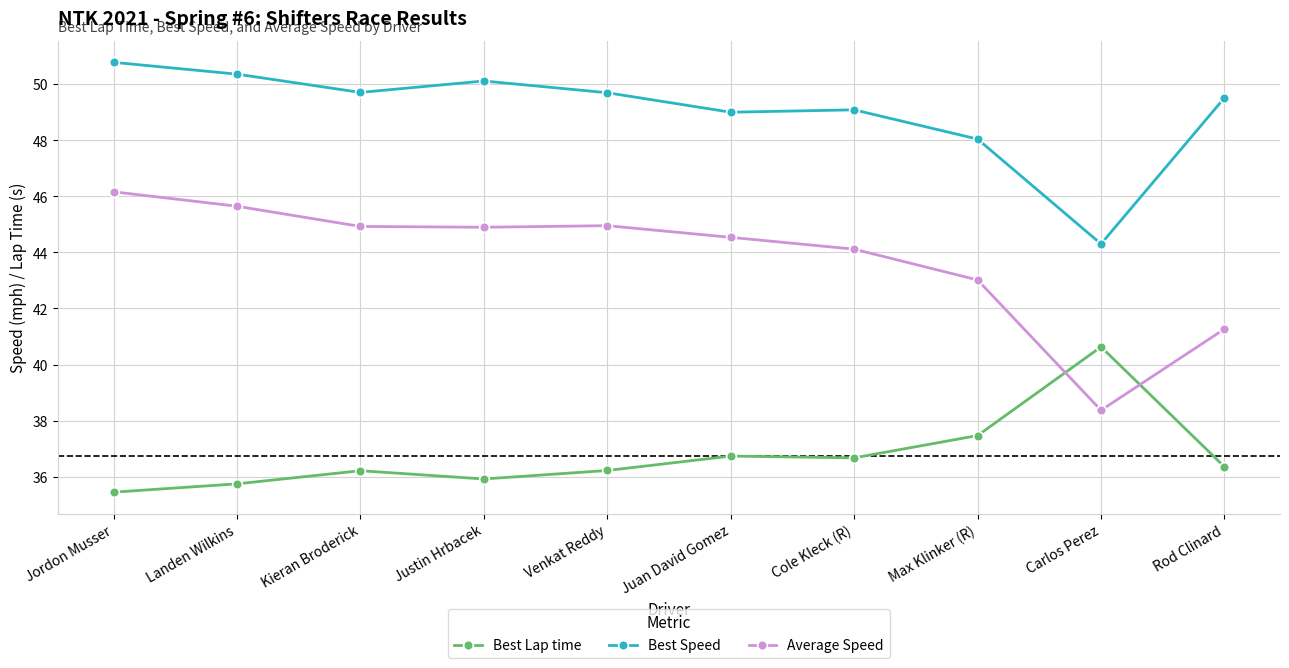

The Best Lap time series shows 69.2 at Carlos Perez. True or false?

False